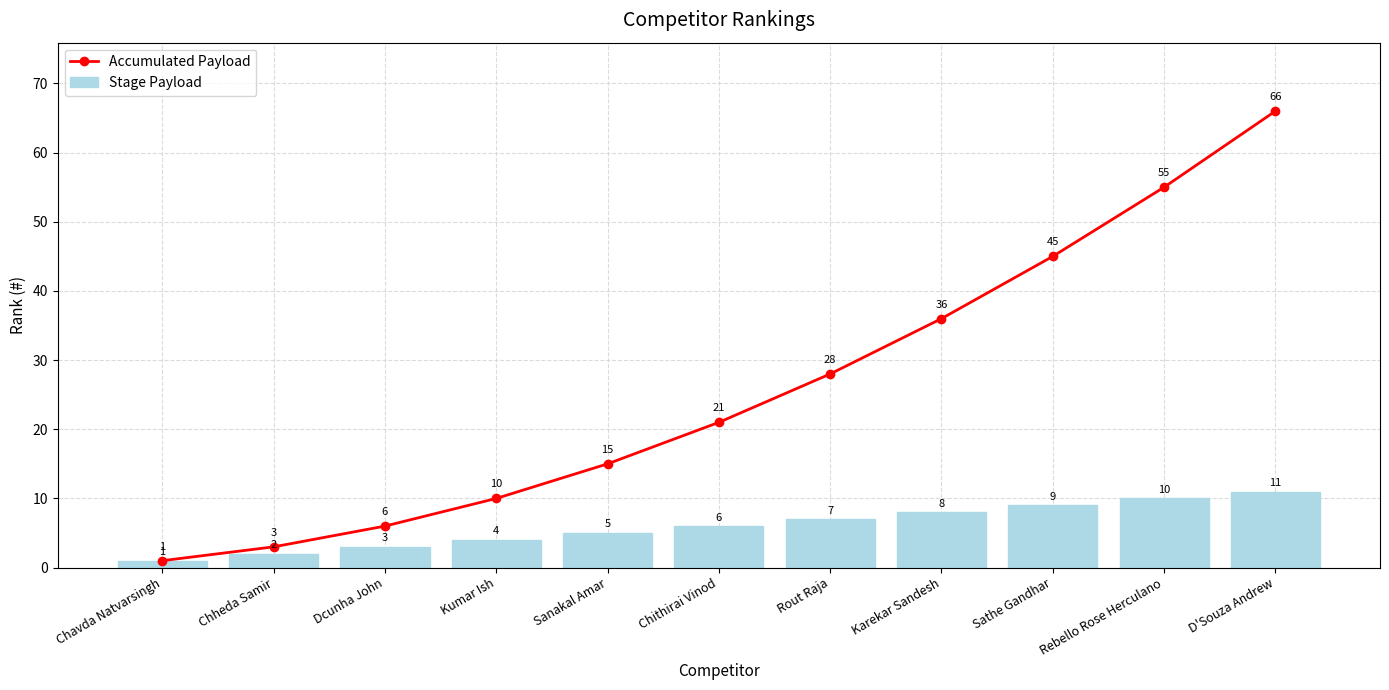

The Stage Payload series shows 2 at Chheda Samir. True or false?

True